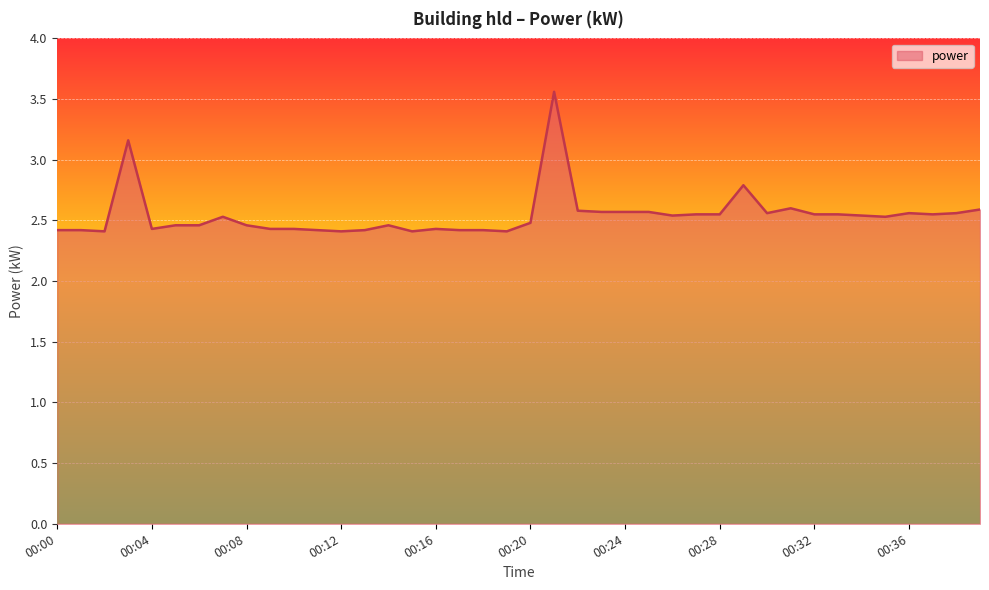

What is the minimum value shown in the chart?

2.4